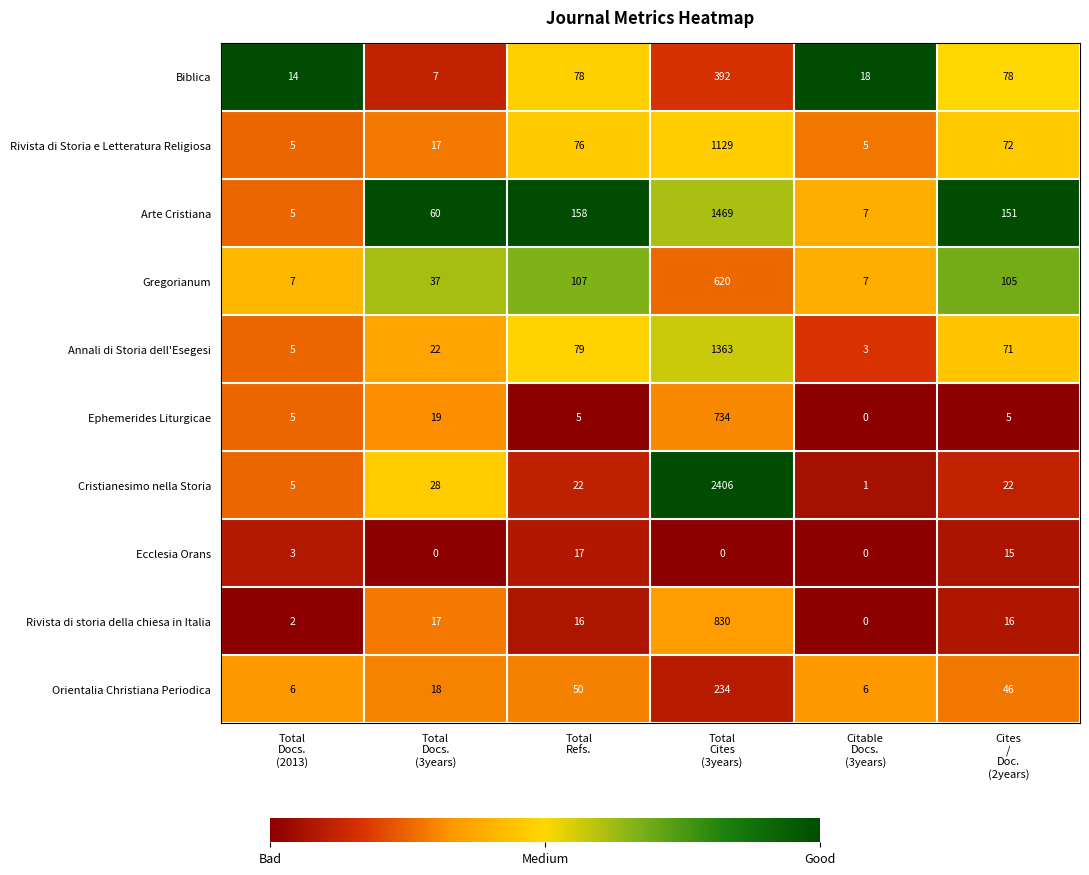

List the series in order of their peak value, highest first.

Cristianesimo nella Storia, Arte Cristiana, Annali di Storia dell'Esegesi, Rivista di Storia e Letteratura Religiosa, Rivista di storia della chiesa in Italia, Ephemerides Liturgicae, Gregorianum, Biblica, Orientalia Christiana Periodica, Ecclesia Orans